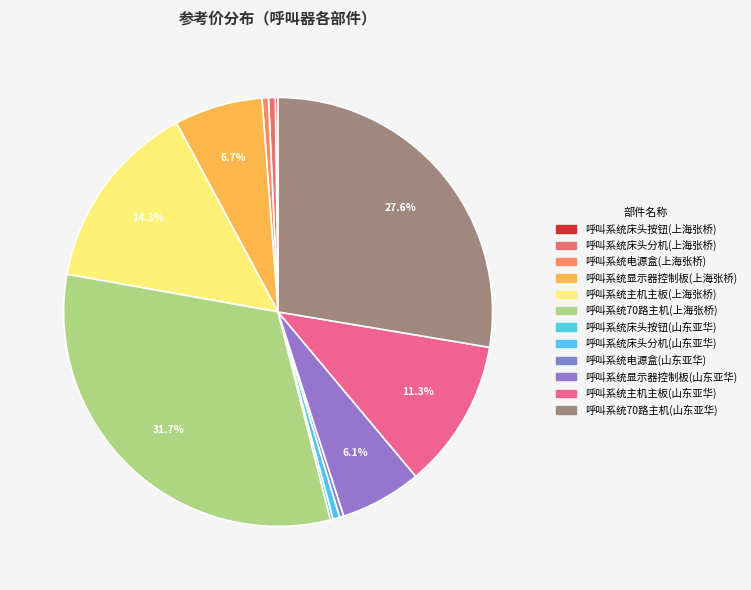

Which category has the smallest portion of the pie?

呼叫系统床头按钮(上海张桥)